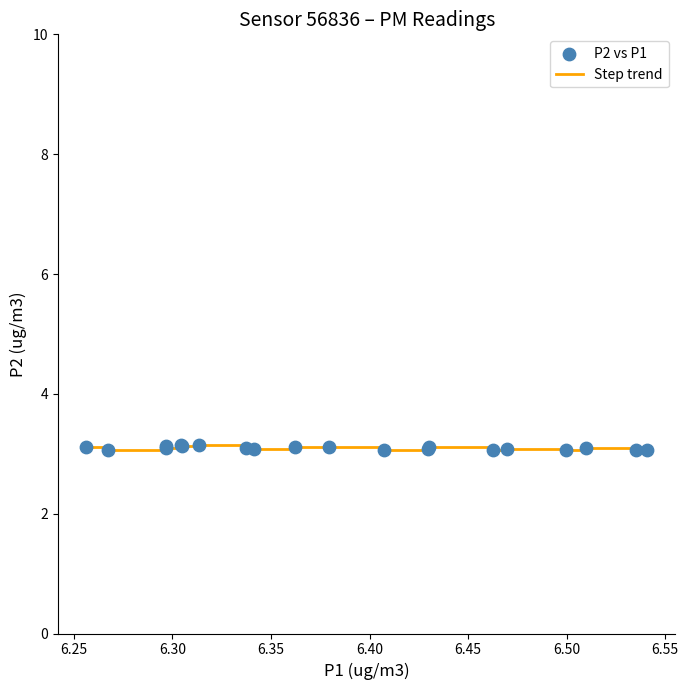

What is the greatest value displayed?

3.1